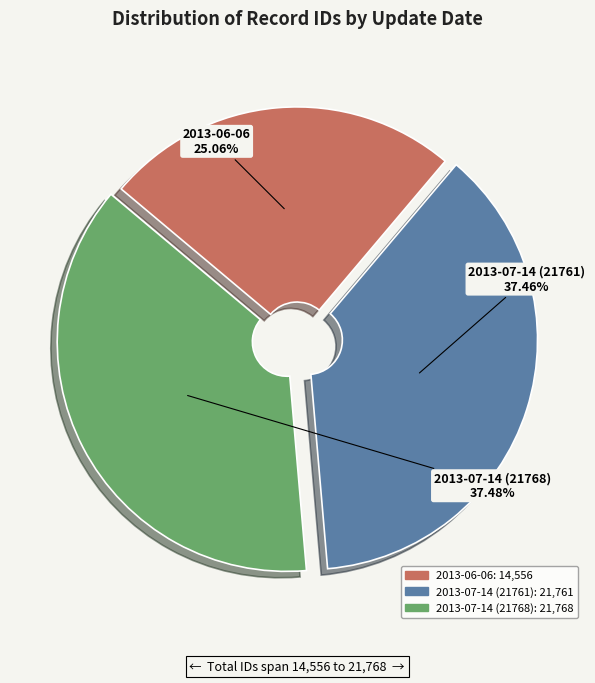

Does 2013-07-14 (21761) account for over 50% of the chart?

No